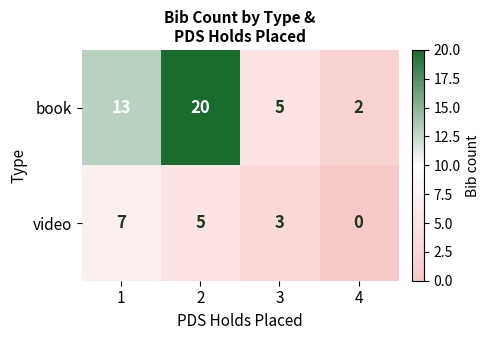

What is the total value across all series at 2?

25